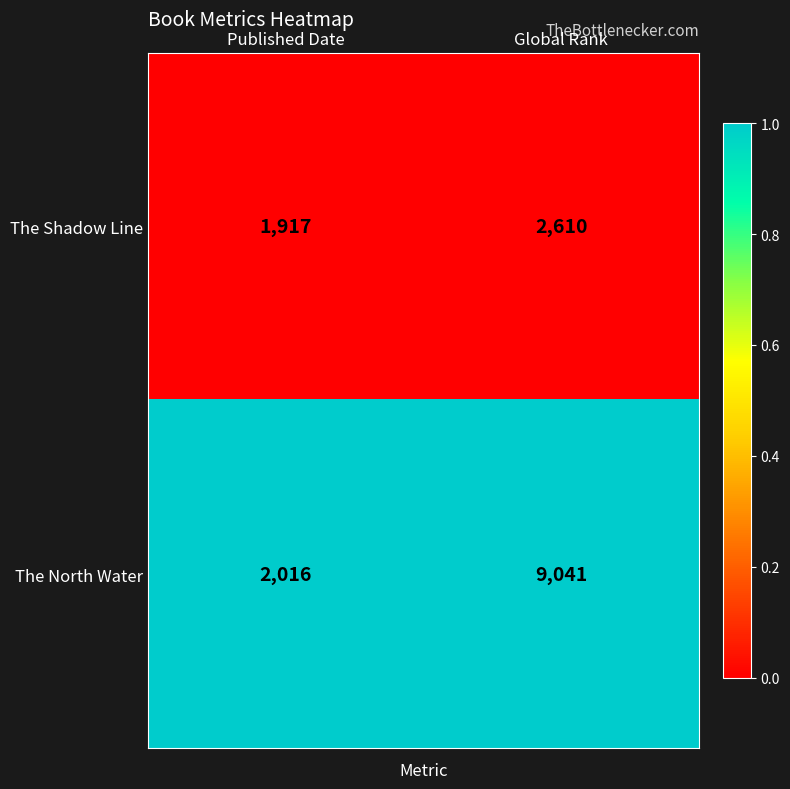

Reading left to right, list all the values displayed in this chart.

The Shadow Line: 1917	2610
The North Water: 2016	9041